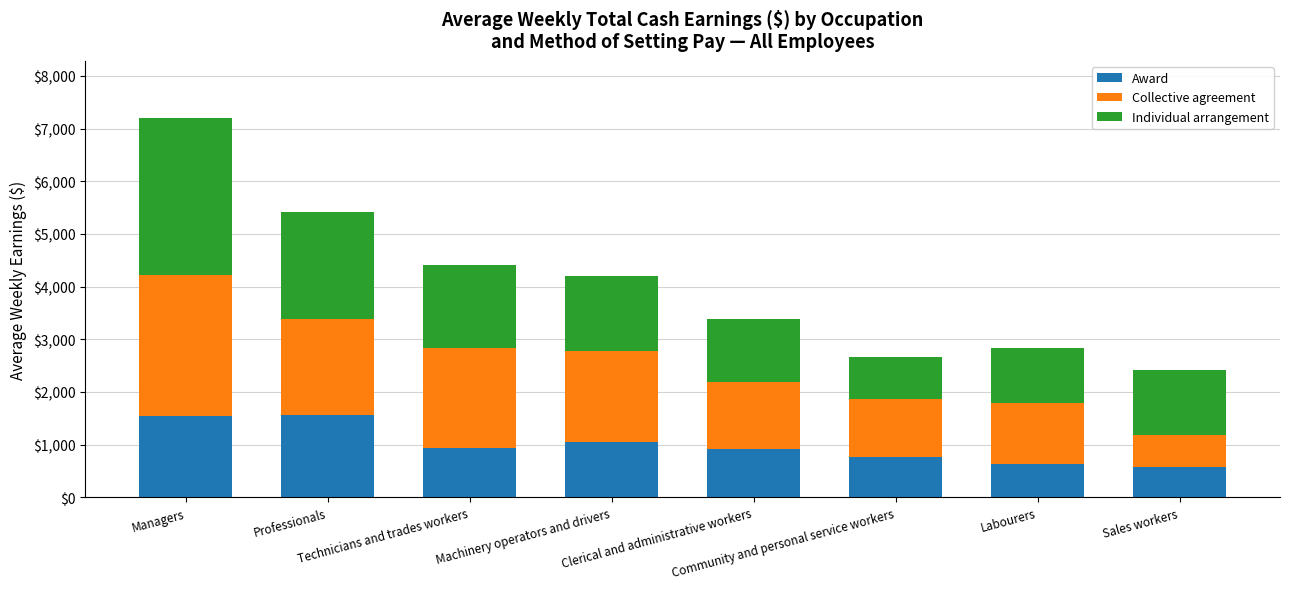

What is the maximum value for Award?

1565.7